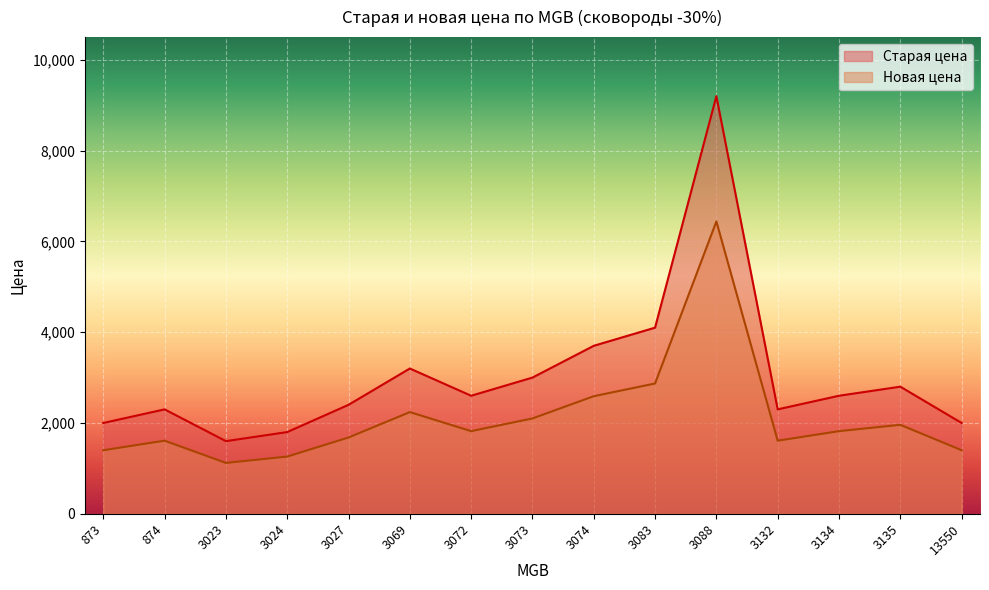

At how many categories does at least one series exceed 2400?

8